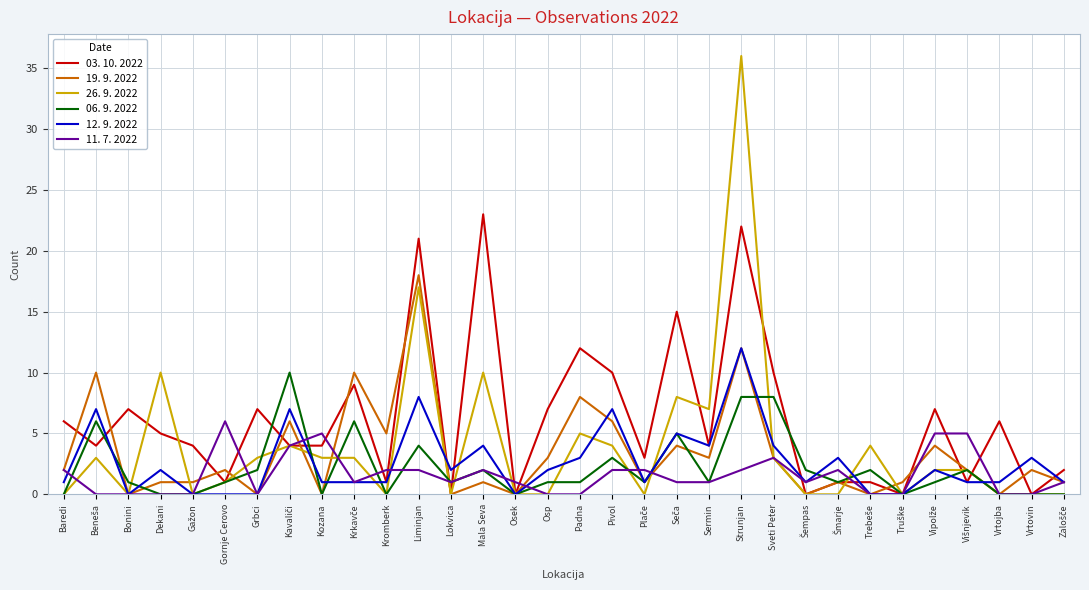

True or false: 26. 9. 2022 and 19. 9. 2022 intersect in this chart.

True